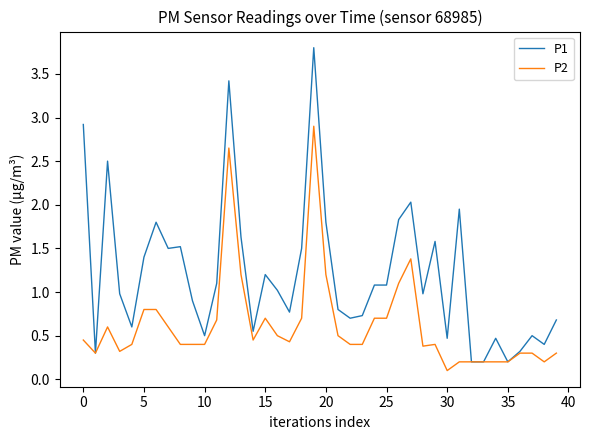

What is the highest value of the P2 series?

2.9